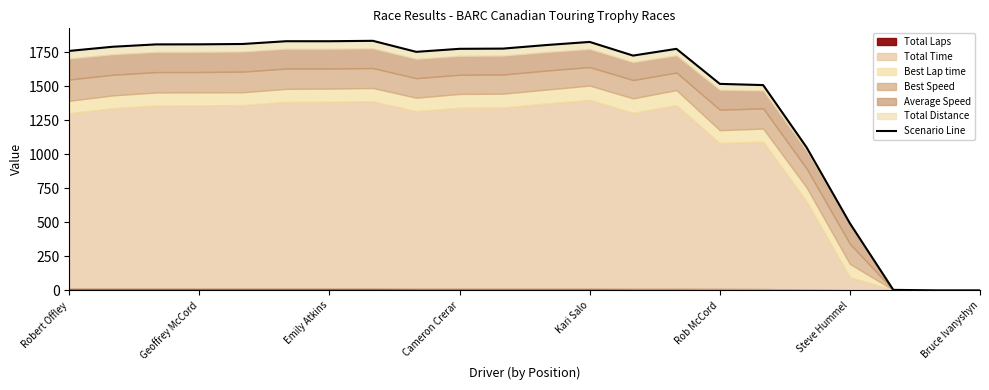

What is the sum of all values?

31493.0